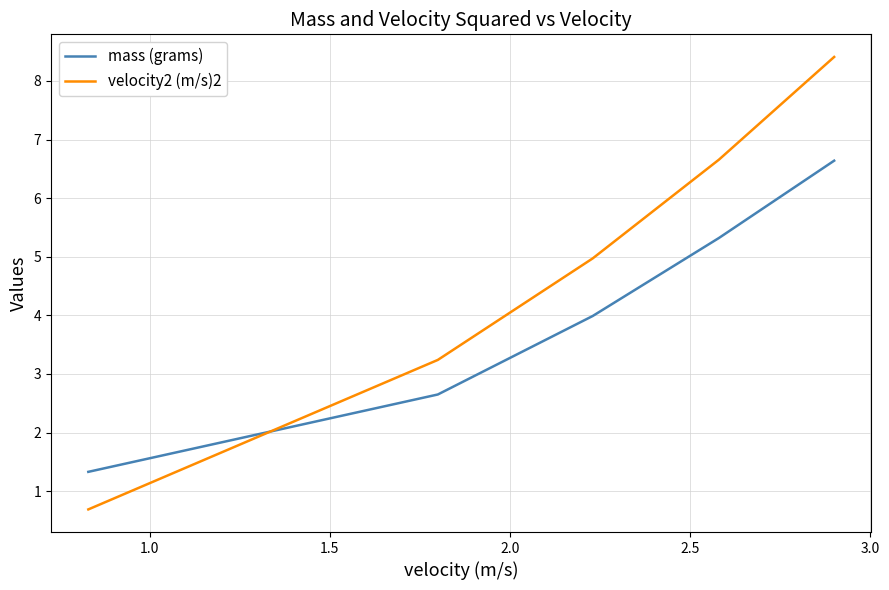

Which series has the largest total across all categories?

velocity2 (m/s)2